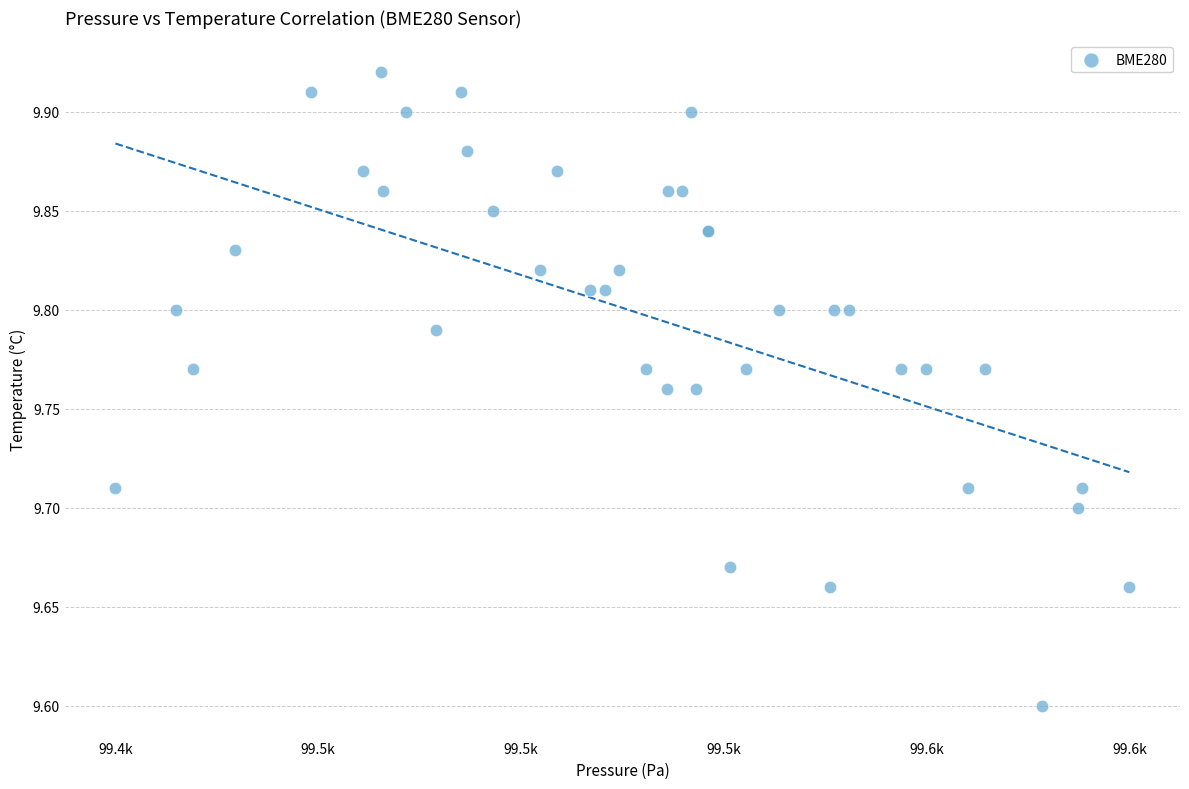

What Y value in the scatter plot is closest to 9?

9.6